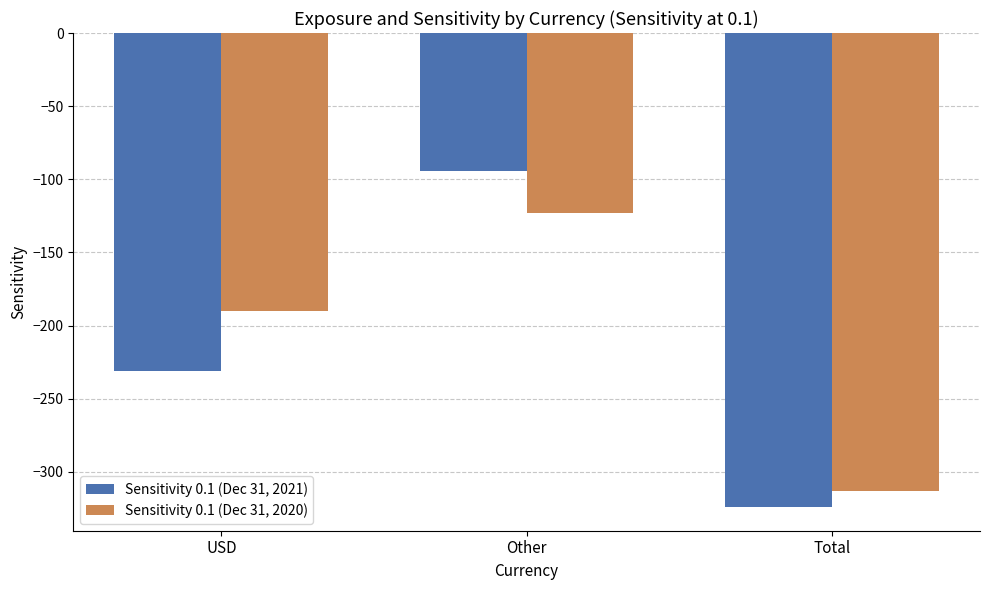

Reading left to right, what are all the values shown in this chart?

Sensitivity 0.1 (Dec 31, 2021): USD=-231	Other=-94	Total=-324
Sensitivity 0.1 (Dec 31, 2020): USD=-190	Other=-123	Total=-313